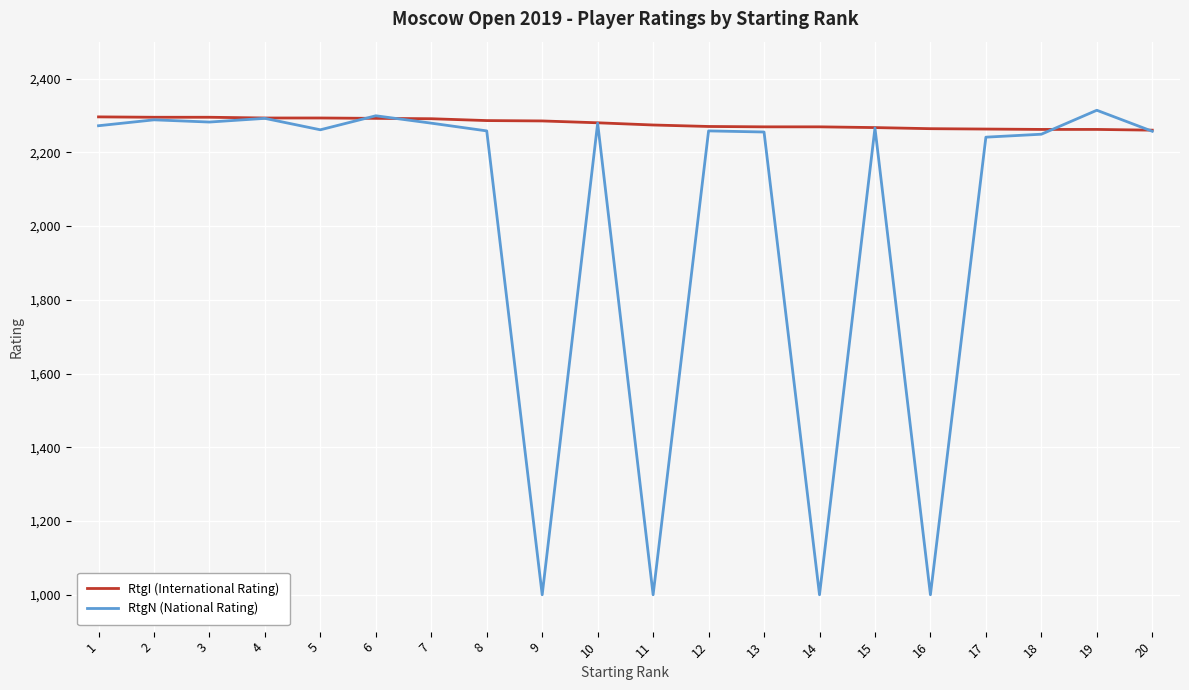

Which series has the widest spread of values?

RtgN (National Rating)